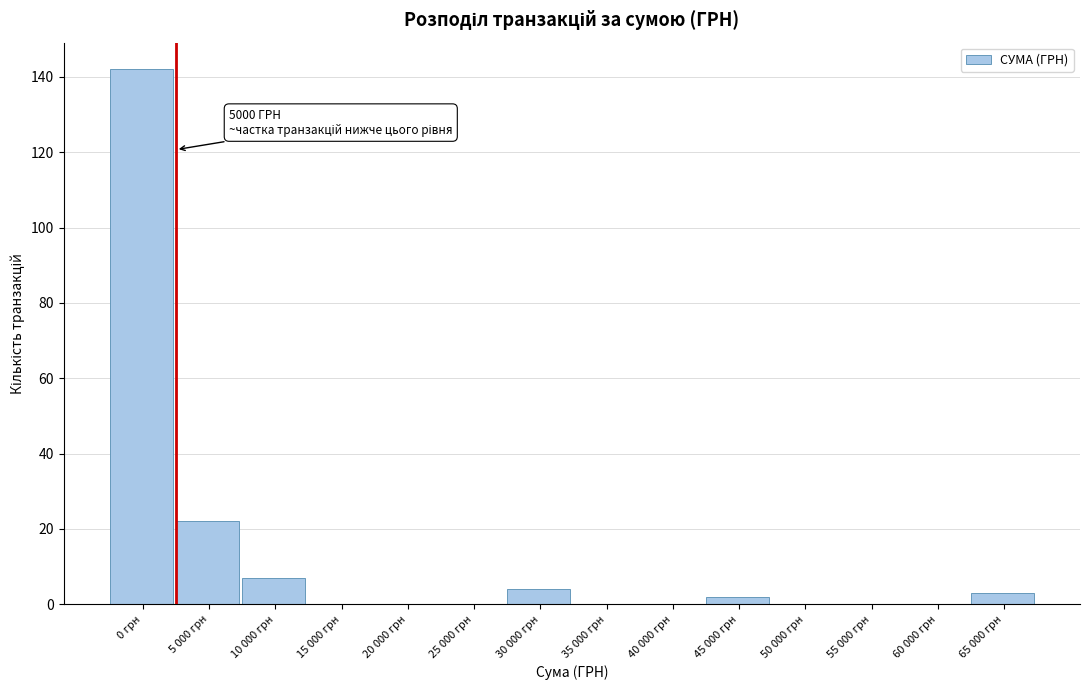

Reading left to right, what are all the values shown in this chart?

0 грн=142	5 000 грн=22	10 000 грн=7	15 000 грн=0	20 000 грн=0	25 000 грн=0	30 000 грн=4	35 000 грн=0	40 000 грн=0	45 000 грн=2	50 000 грн=0	55 000 грн=0	60 000 грн=0	65 000 грн=3